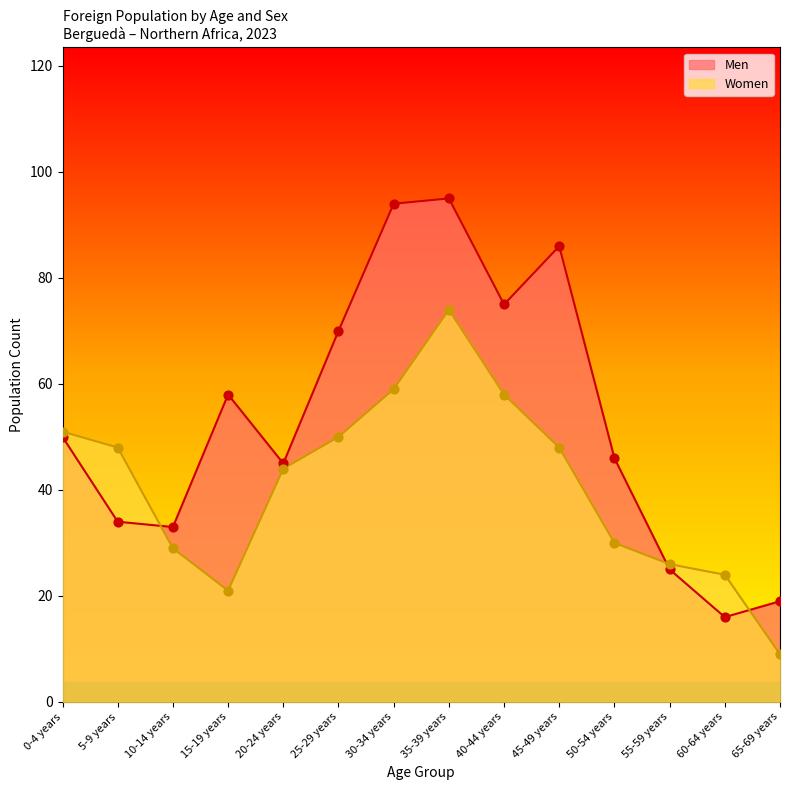

Which series contains the highest Y value?

Men